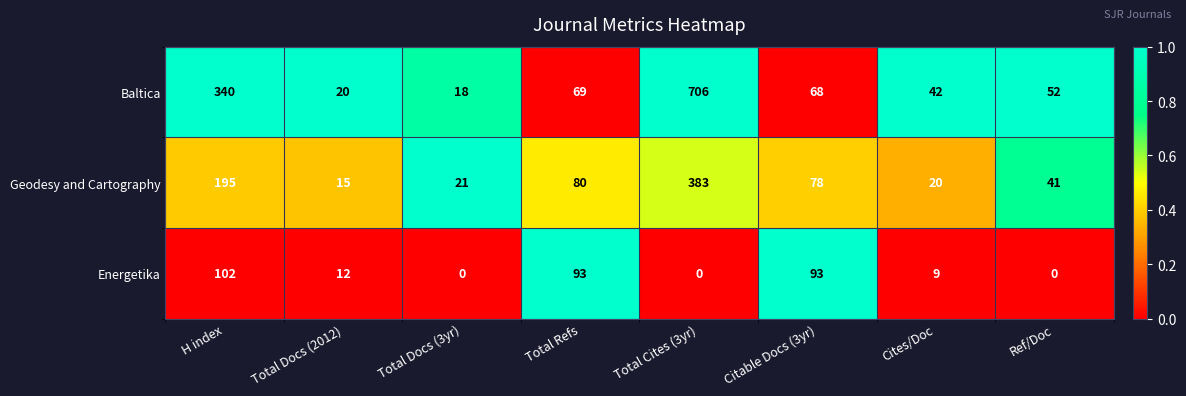

Is it true that Energetika equals 93 at Citable Docs (3yr)?

True